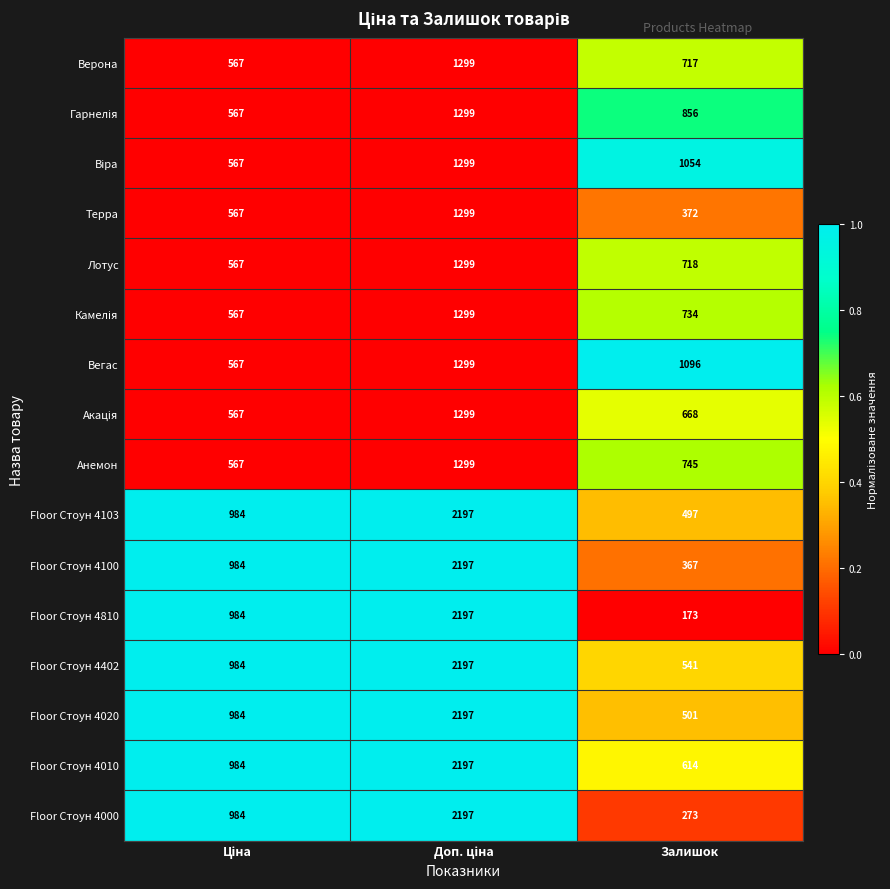

True or false: Floor Стоун 4020 has a value of 200 at Залишок.

False